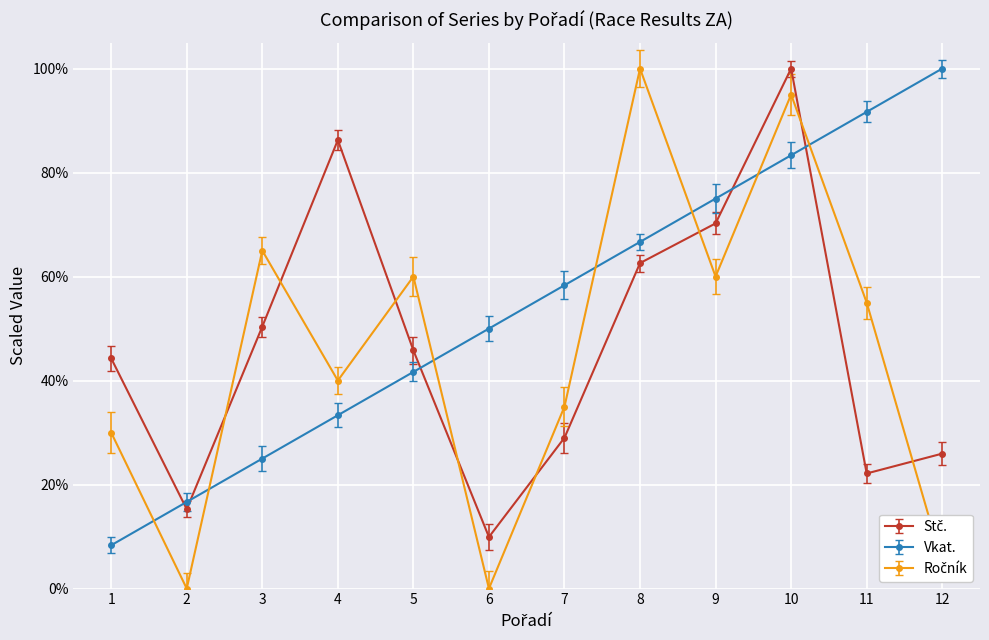

Between 3 and 8, which series saw the biggest shift?

Vkat.